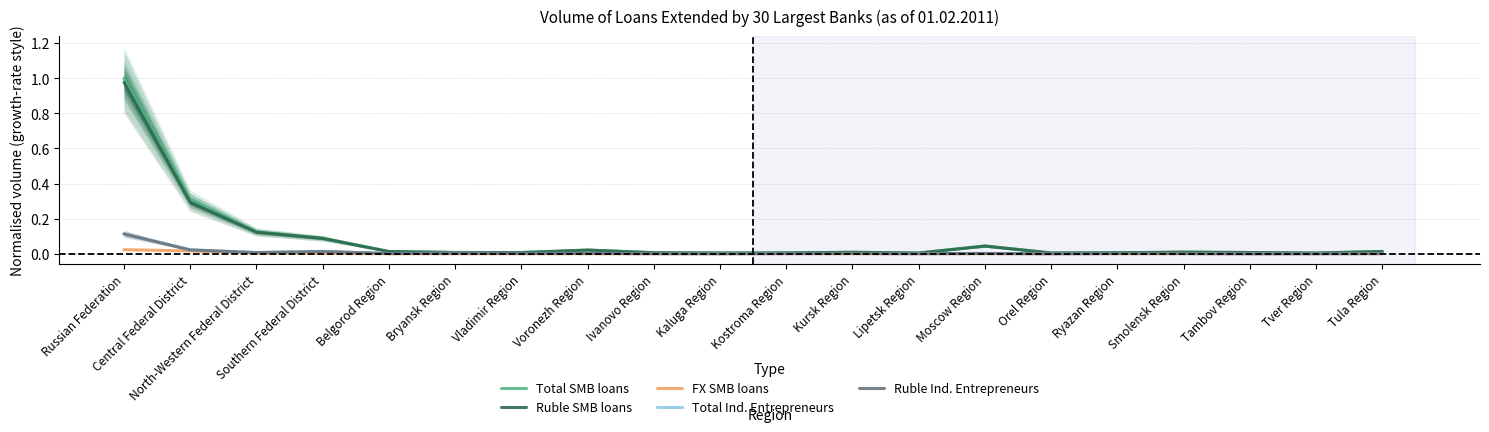

What is the total value across all series at Southern Federal District?

0.2